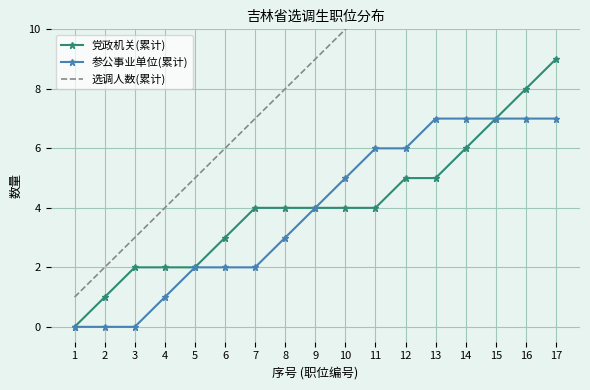

Is the value of 党政机关(累计) at 10 greater than the value of 选调人数(累计) at 11?

No